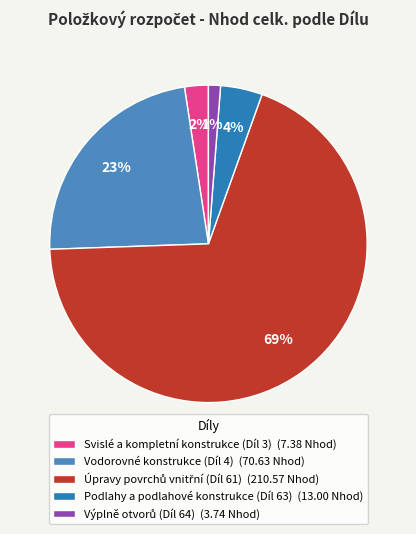

To the nearest percent, what is the difference between the largest and smallest slice percentages?

68%